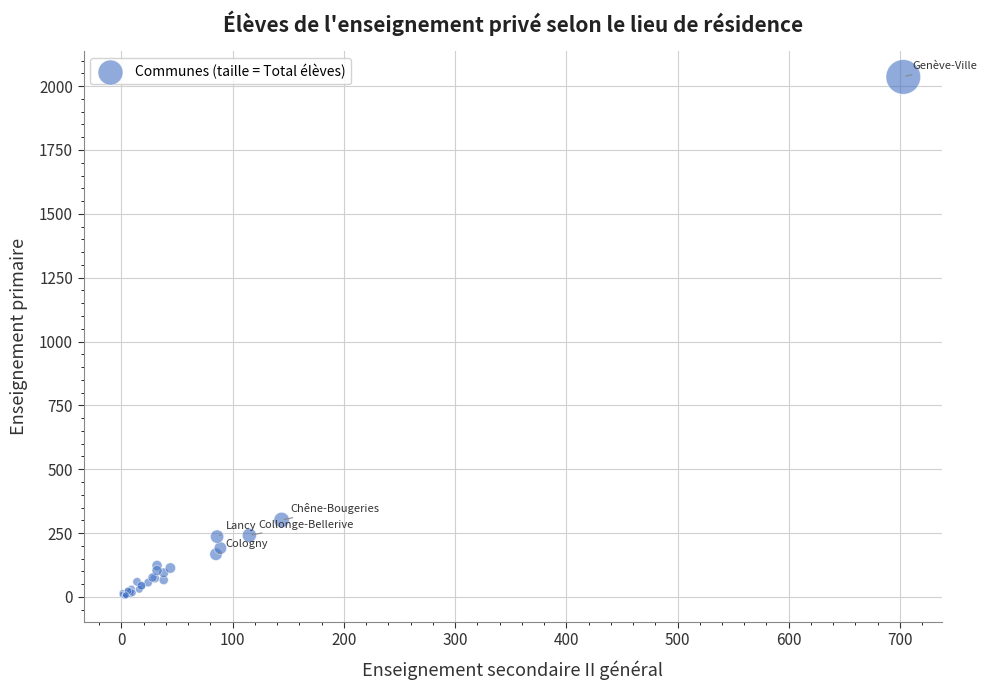

What Y value in the scatter plot is closest to 1020?

301